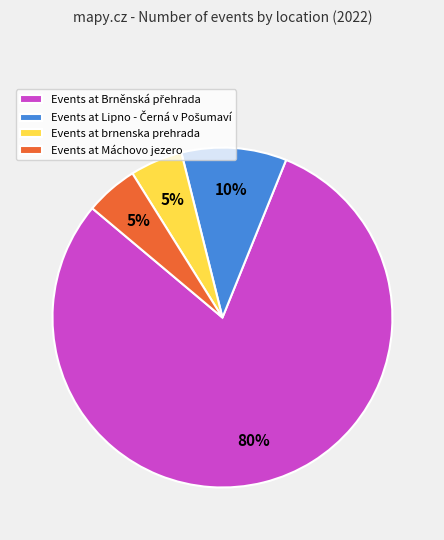

Is there a majority slice in this chart?

Yes